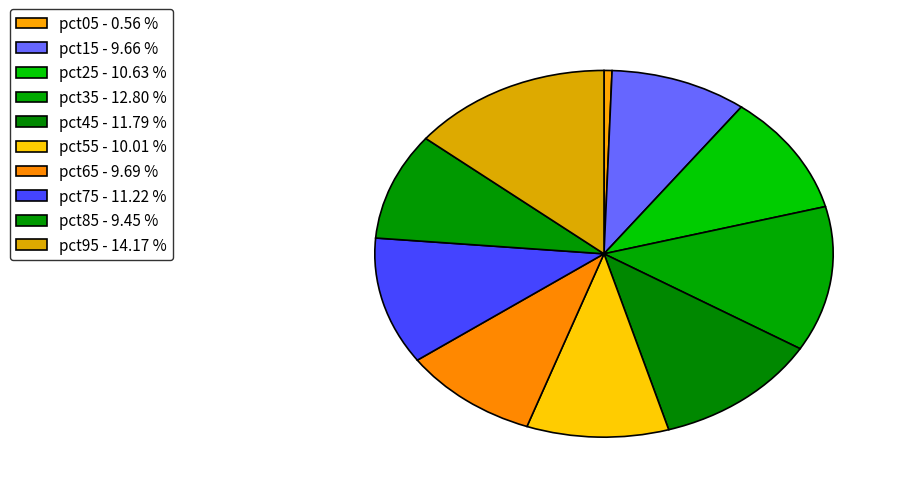

Does pct05 account for over 50% of the chart?

No